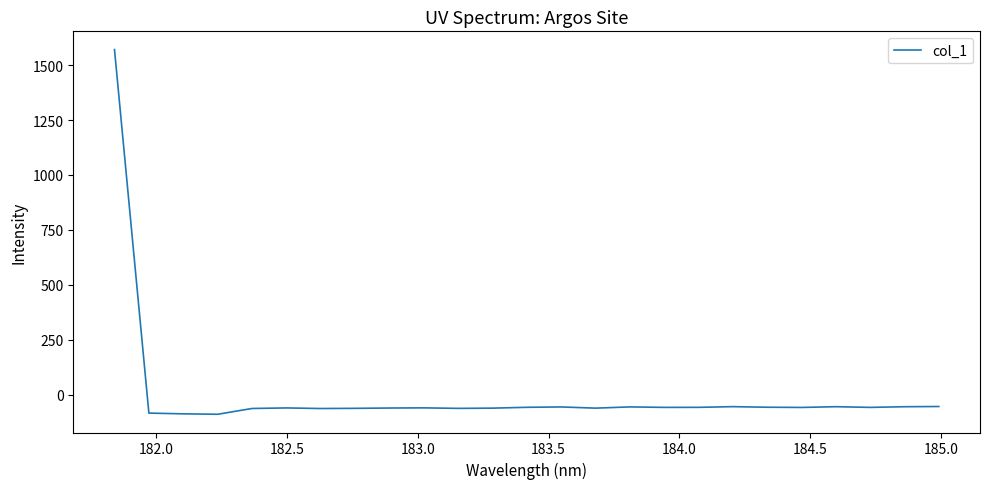

What is the difference between the maximum and second lowest values?

1657.8